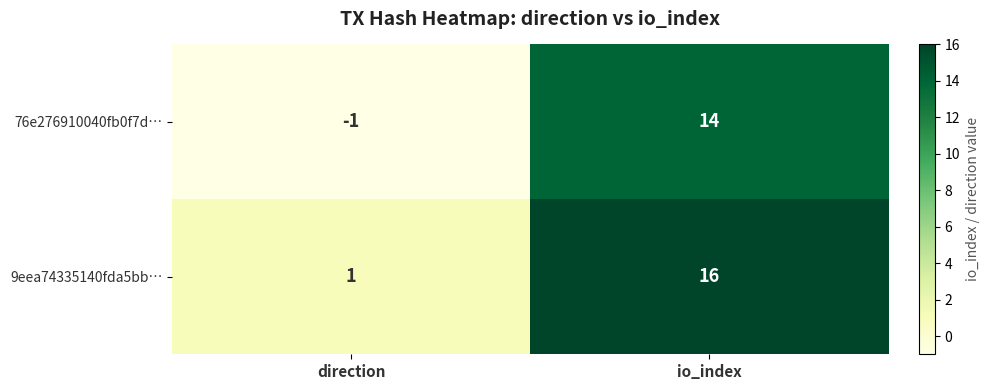

What is the difference between the maximum and minimum values in the 76e276910040fb0f7d… series?

15